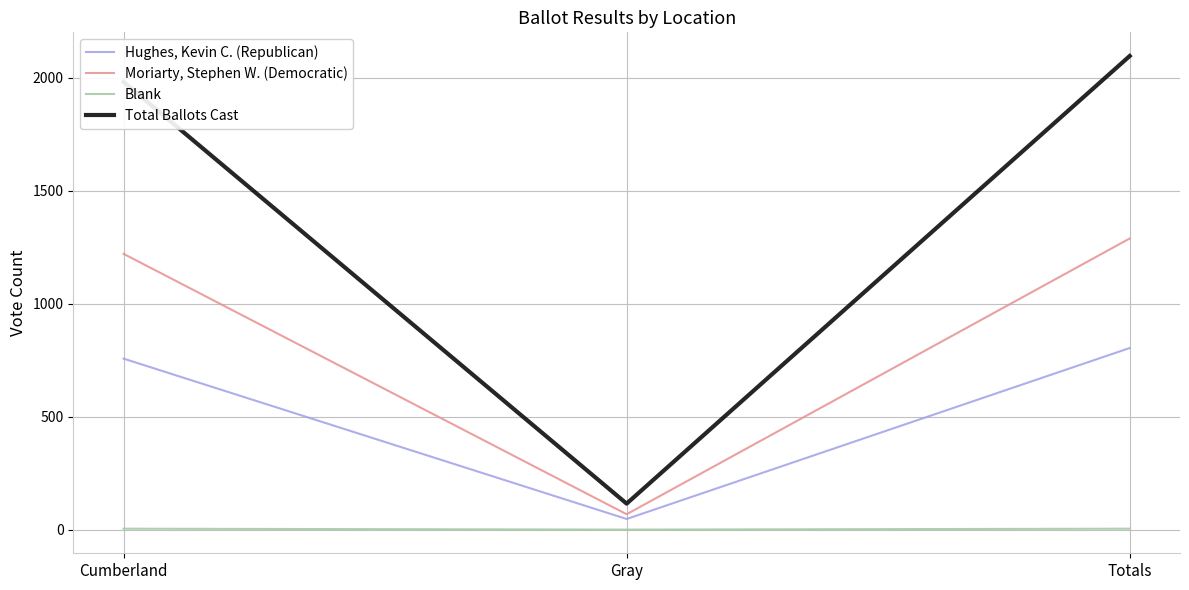

List the series in order of their peak value, highest first.

Total Ballots Cast, Moriarty, Stephen W. (Democratic), Hughes, Kevin C. (Republican), Blank